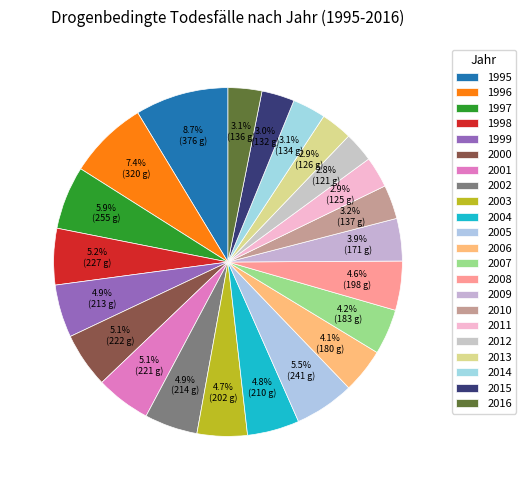

What is the total percentage of 1995 and 1997?

14.5%